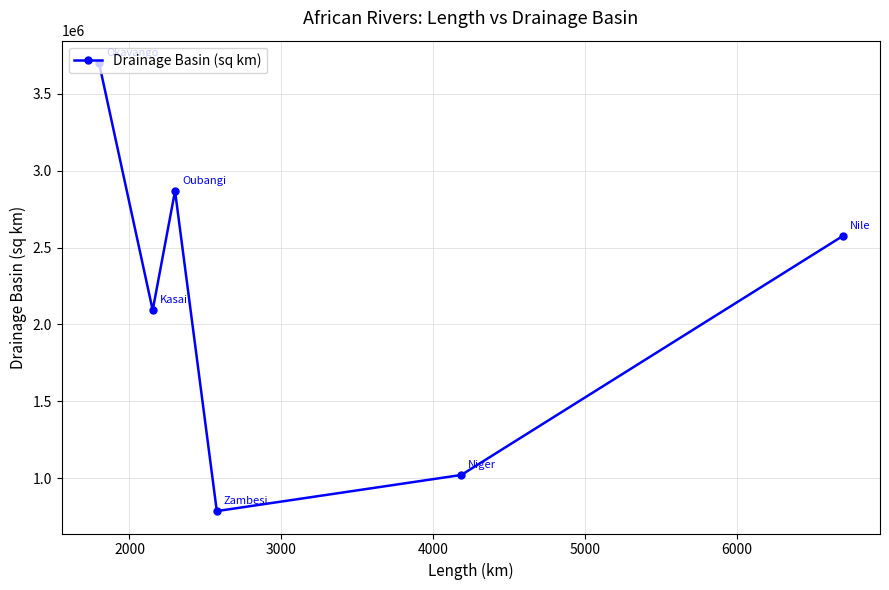

Does the chart have visible grid lines?

Yes